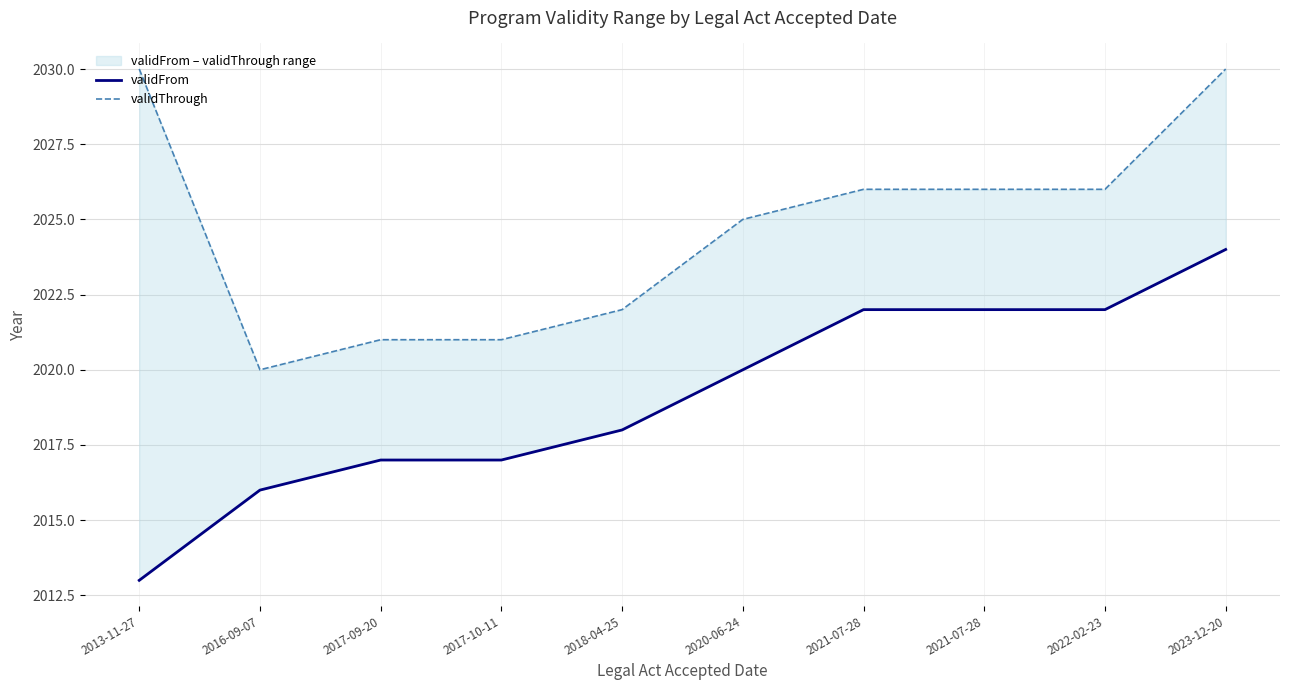

What is the sum of the validThrough values at 2018-04-25 and 2021-07-28?

4048